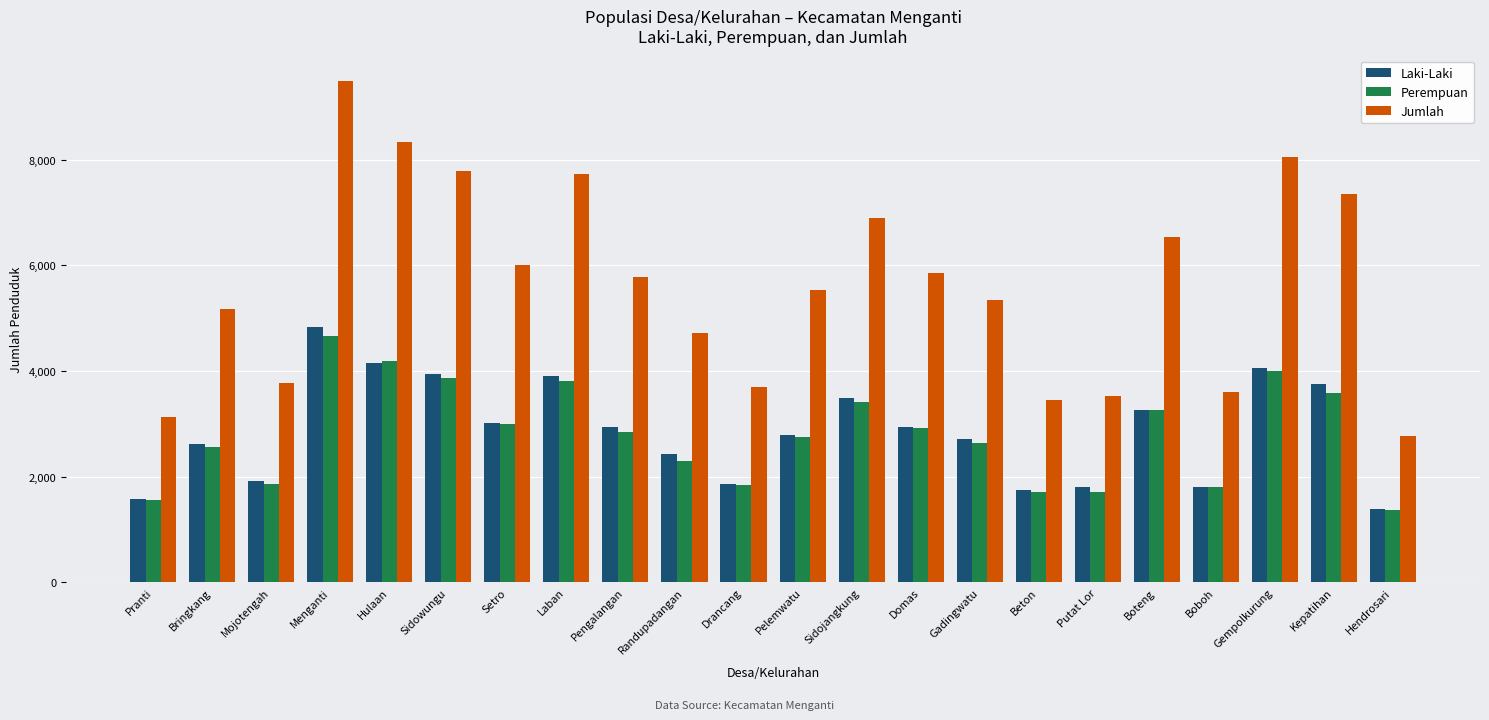

What is the value of the Laki-Laki bar at the 18th from the left?

3268